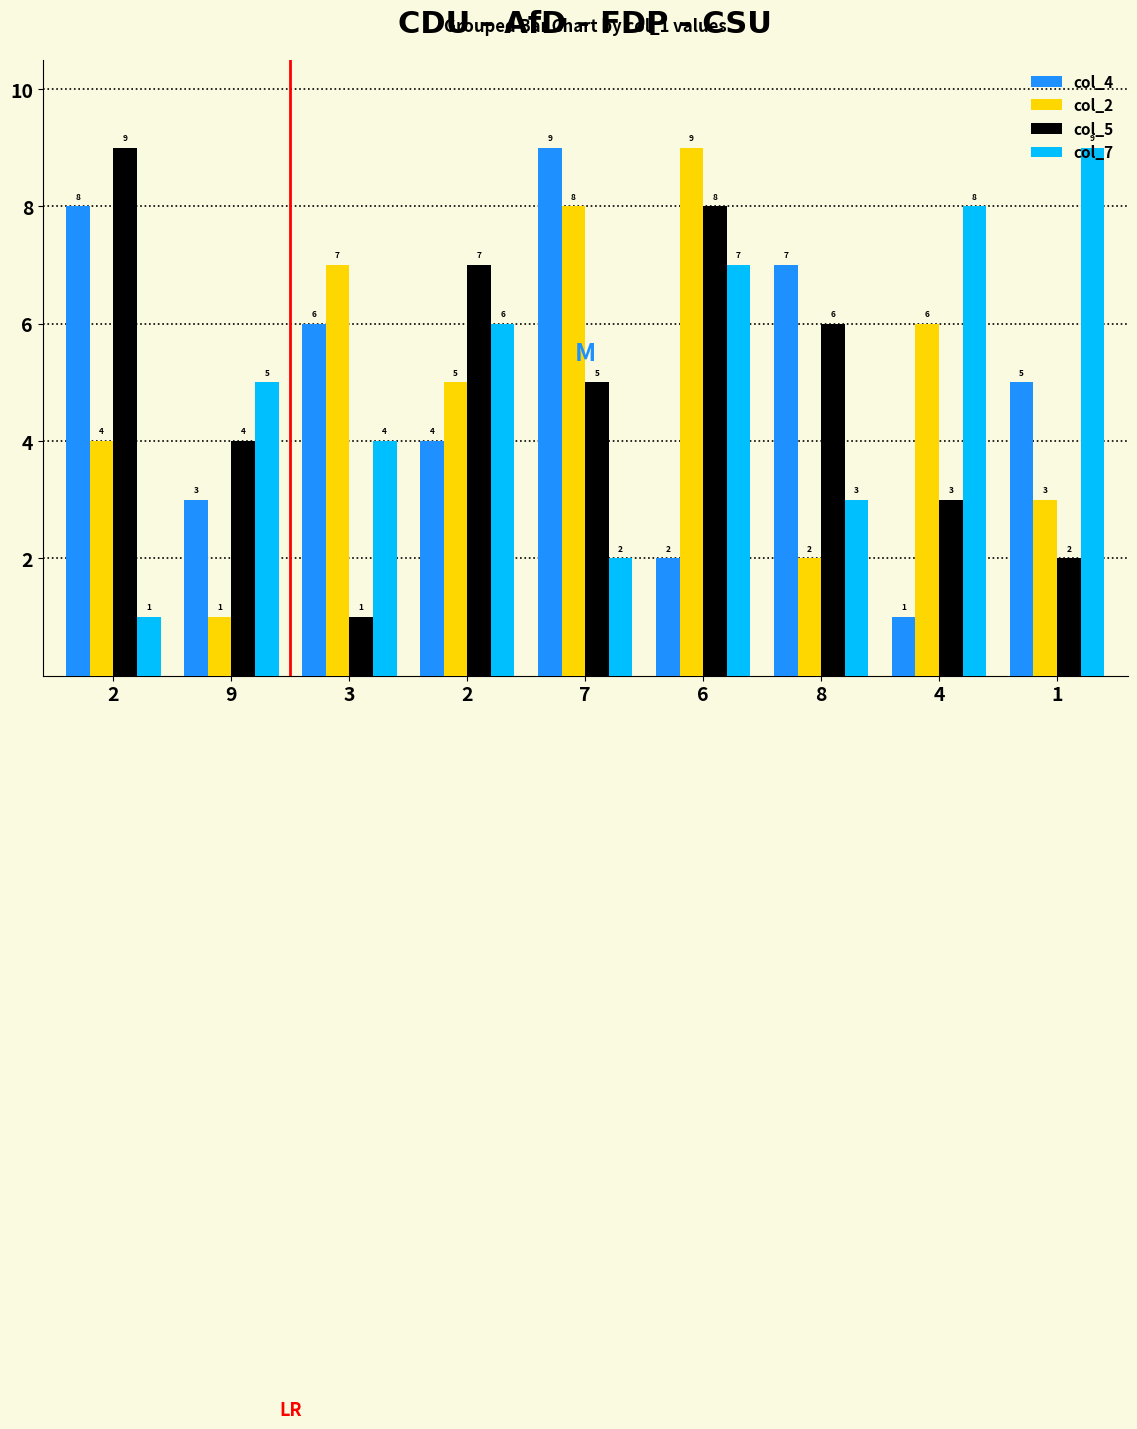

At which category is the sum across all series the highest?

6